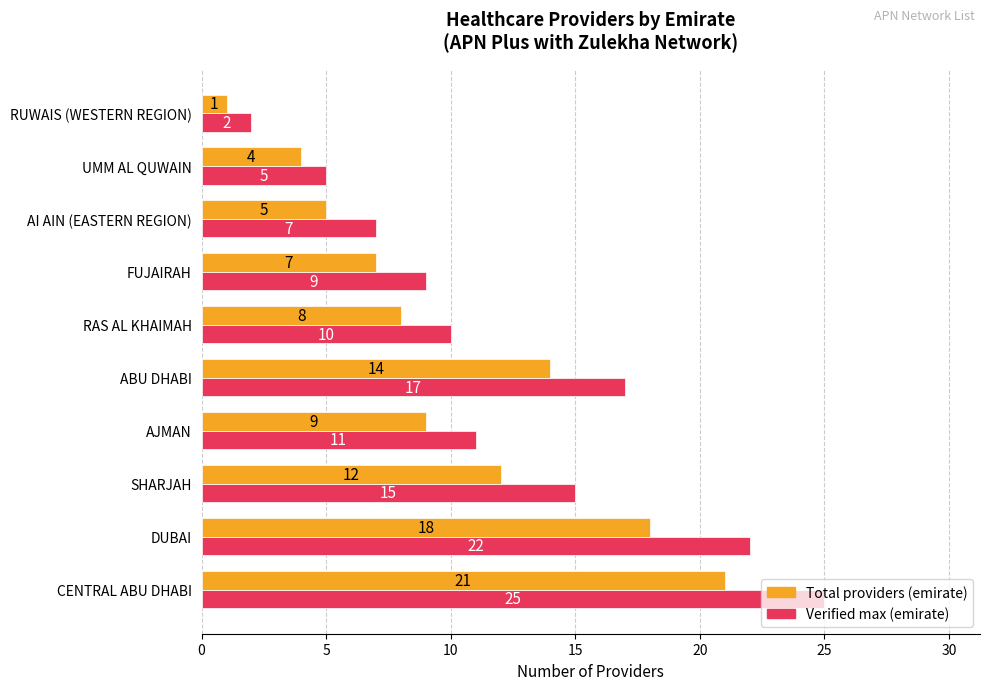

What is the greatest value displayed?

25